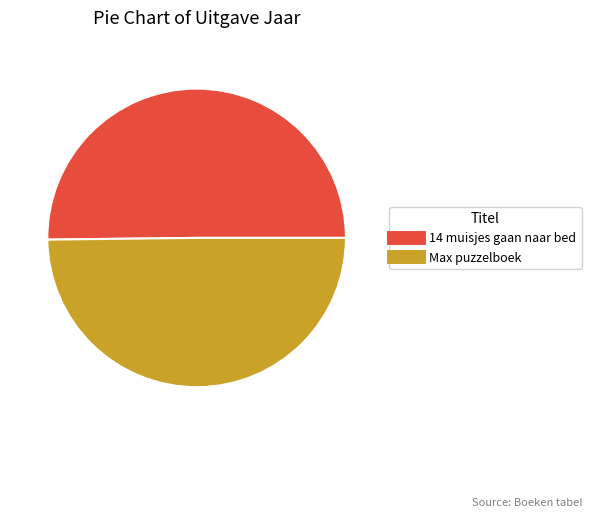

What is the ratio of the value at Max puzzelboek to the value at 14 muisjes gaan naar bed?

1.0